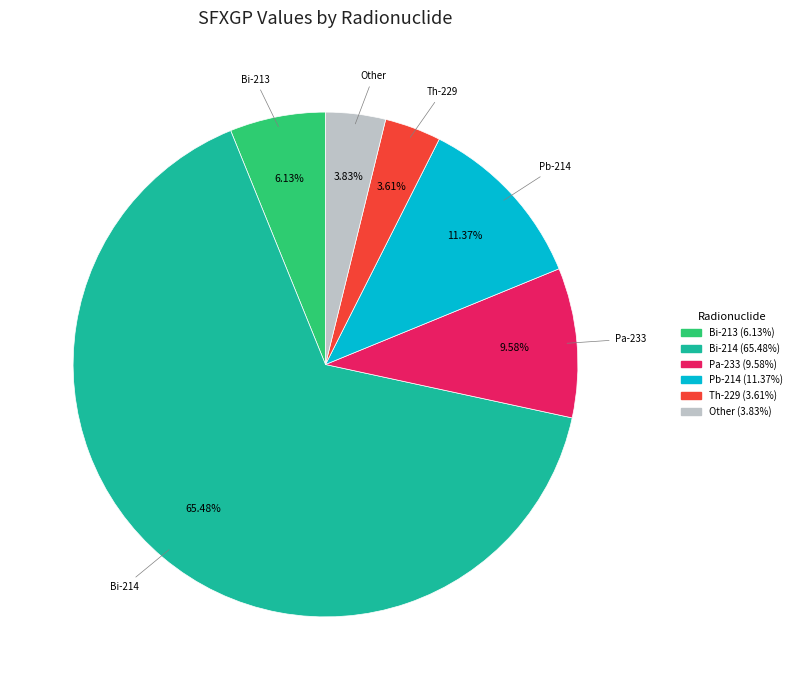

Is there a majority slice in this chart?

Yes